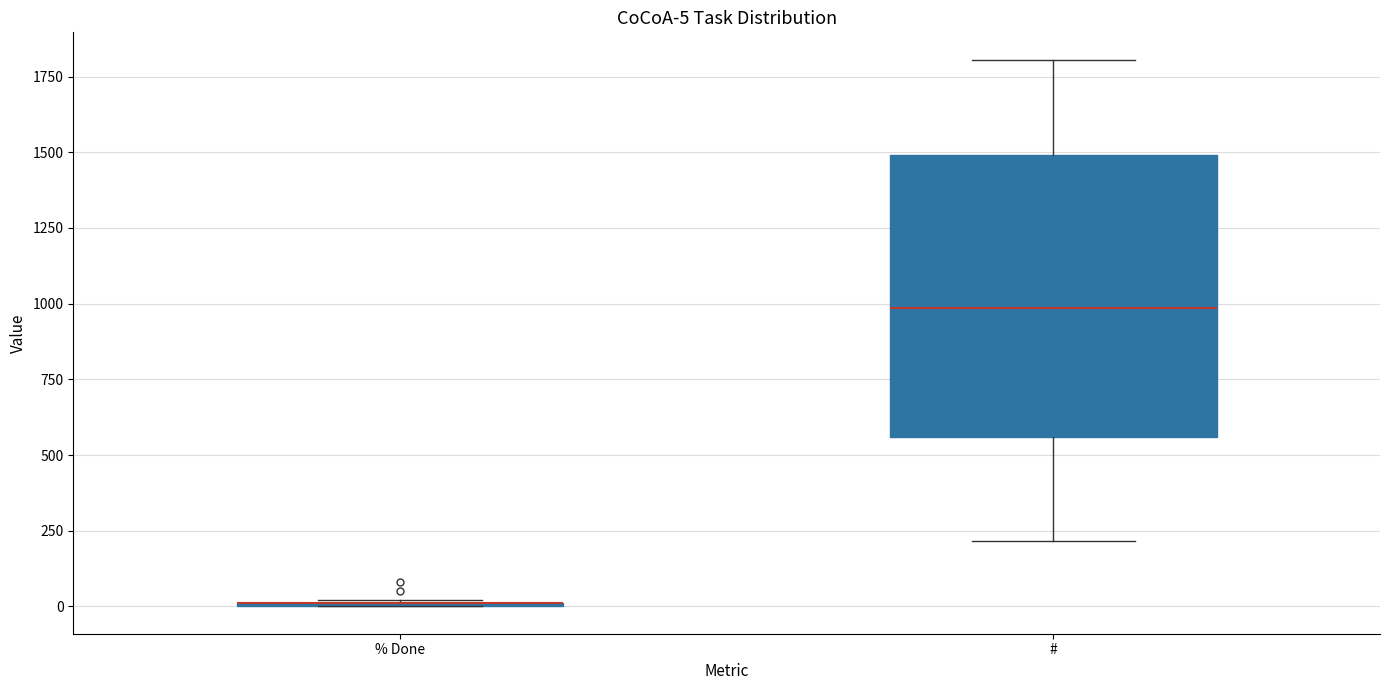

Comparing the boxes themselves (not the whiskers), which one is the tallest?

#